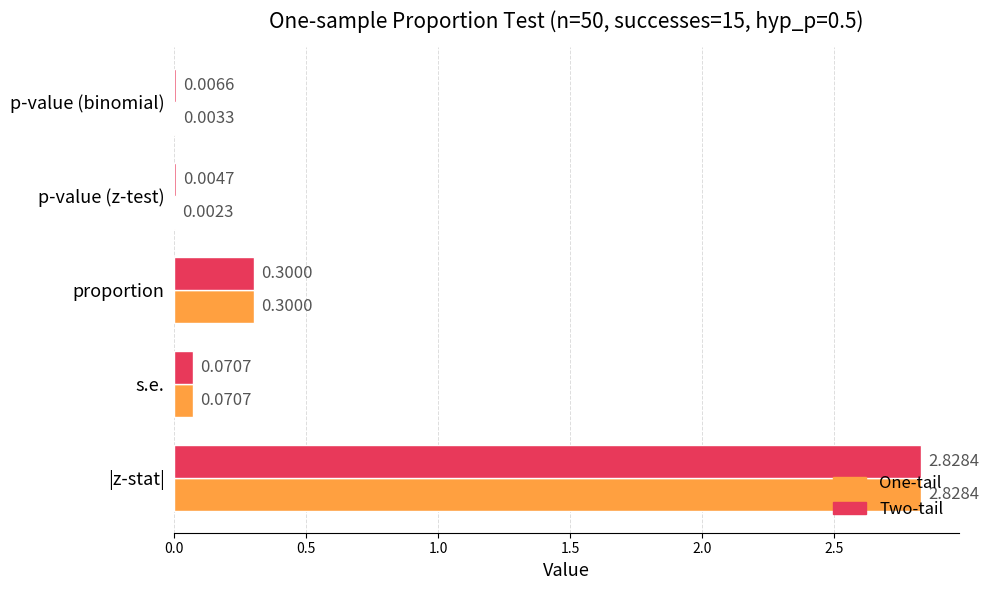

Where is One-tail nearest to the value 1?

proportion